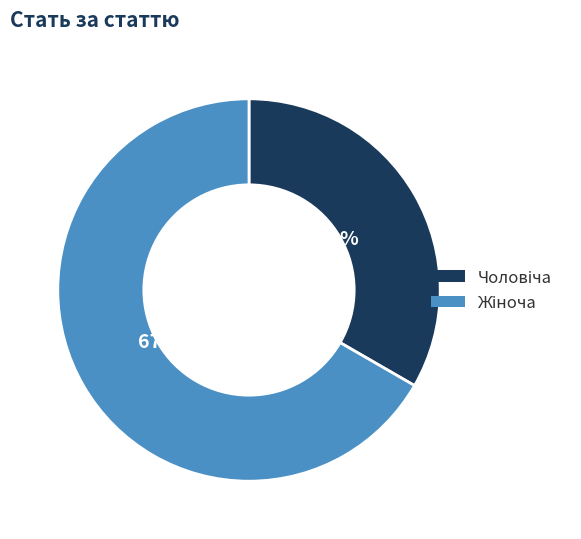

Count the number of slices in the pie.

2